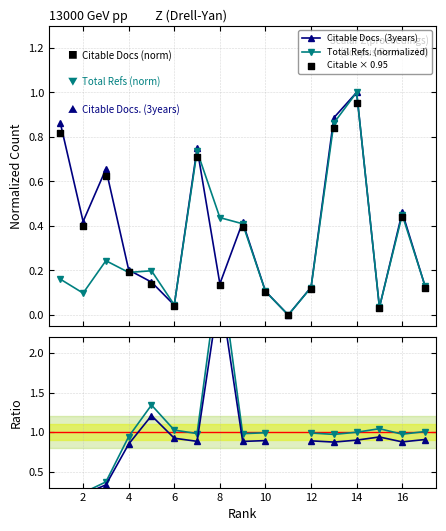

What is the highest value of the Total Refs. (normalized) series?

1.0